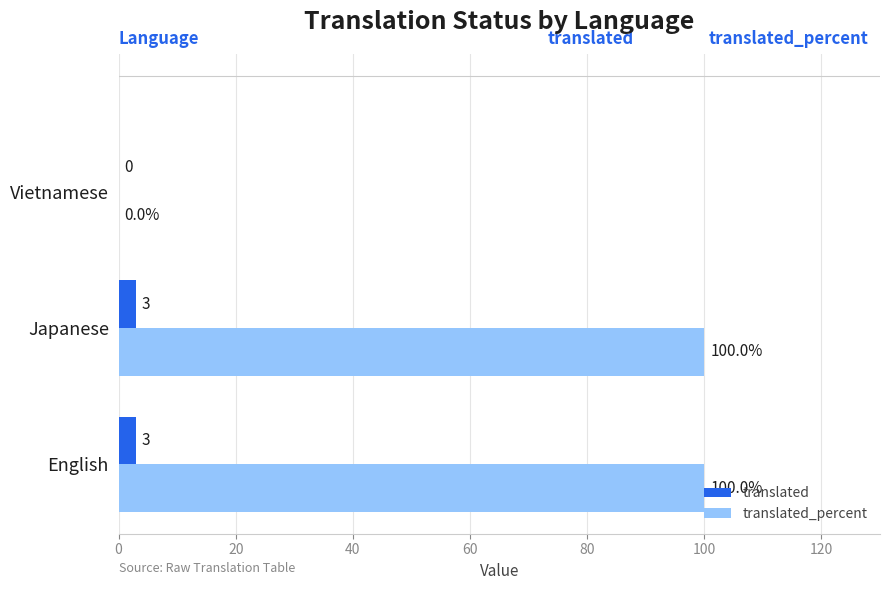

How many positive values does the translated series have?

2